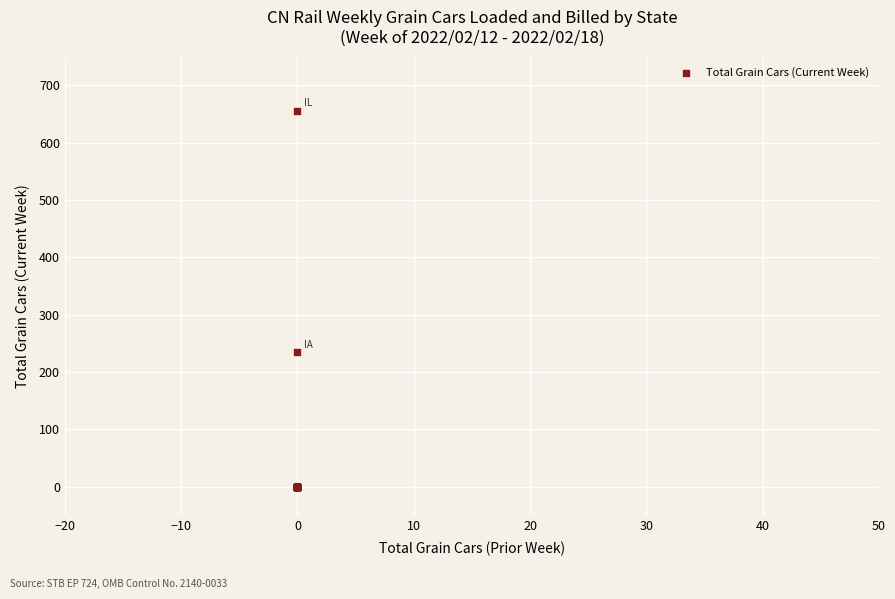

What Y value in the scatter plot is closest to 328?

235